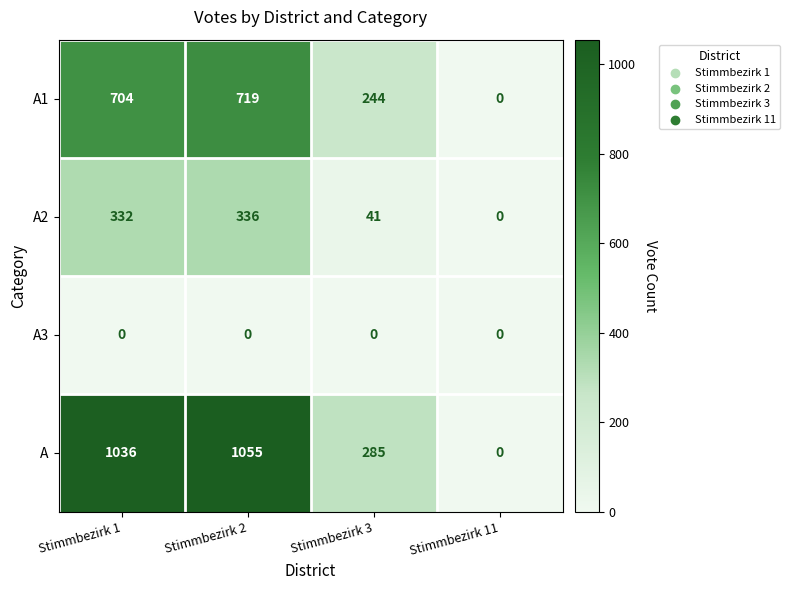

Reading left to right, what are all the values shown in this chart?

A1: 704	719	244	0
A2: 332	336	41	0
A3: 0	0	0	0
A: 1036	1055	285	0